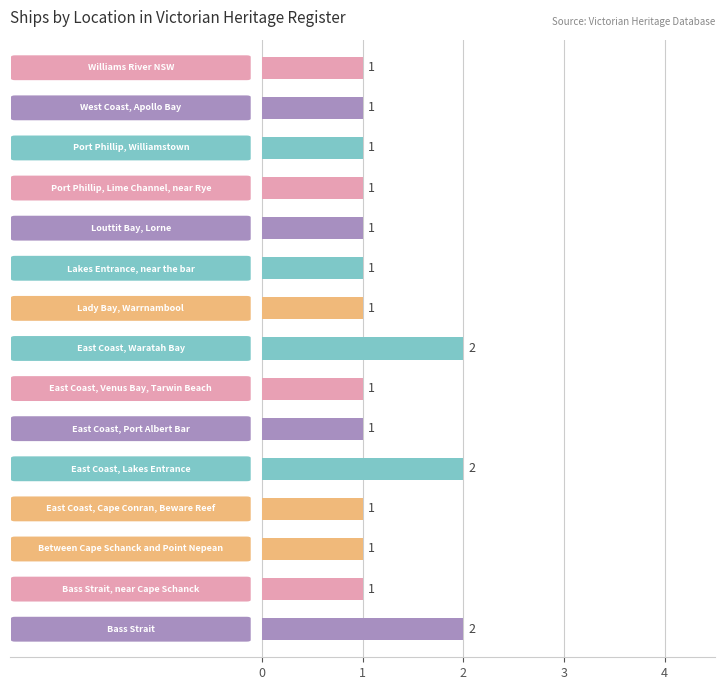

Reading bottom to top, transcribe all the data shown in this chart.

2	1	1	1	2	1	1	2	1	1	1	1	1	1	1